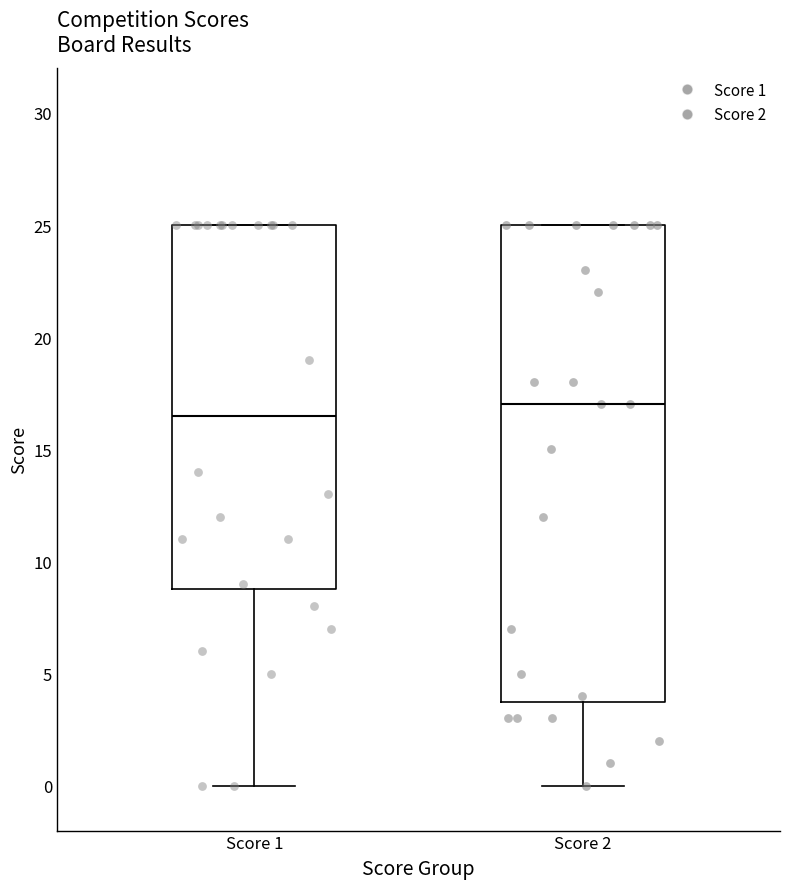

Which box has the lowest median line?

Score 1